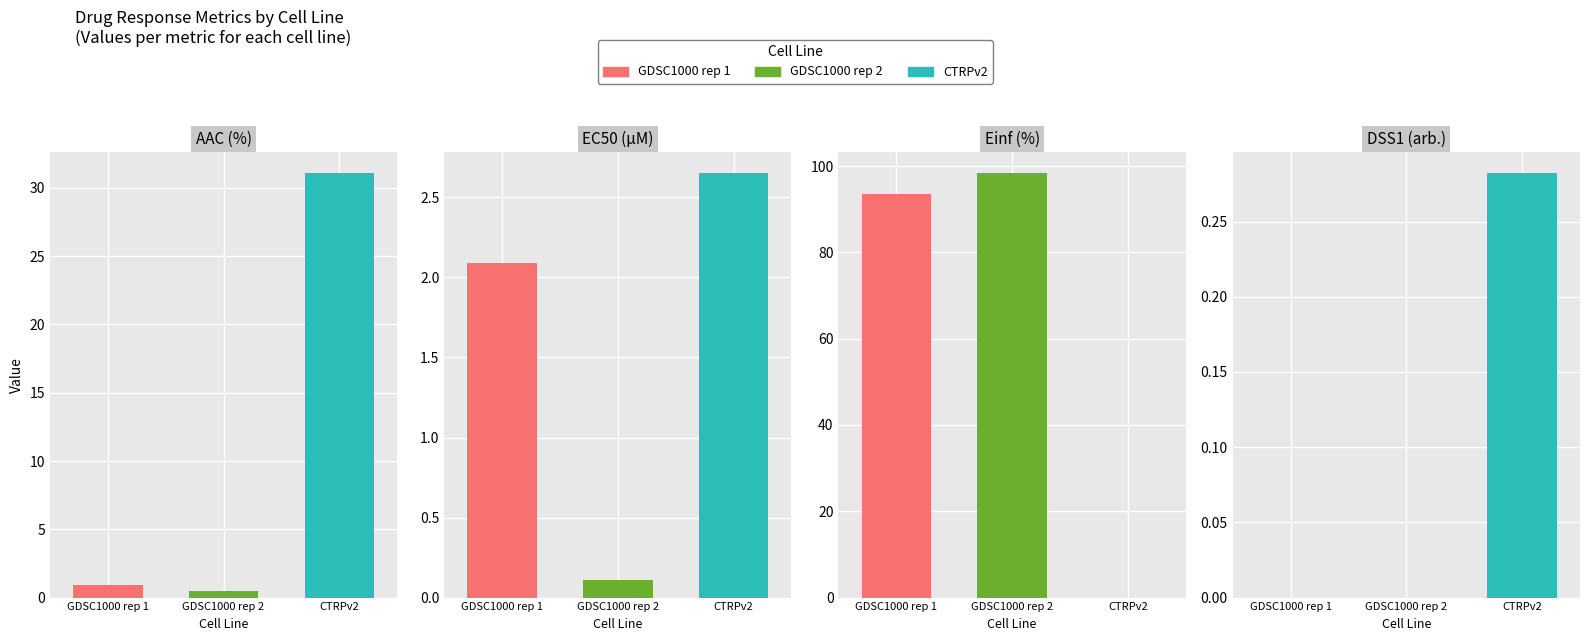

How many data points in EC50 (µM) are above 2?

2